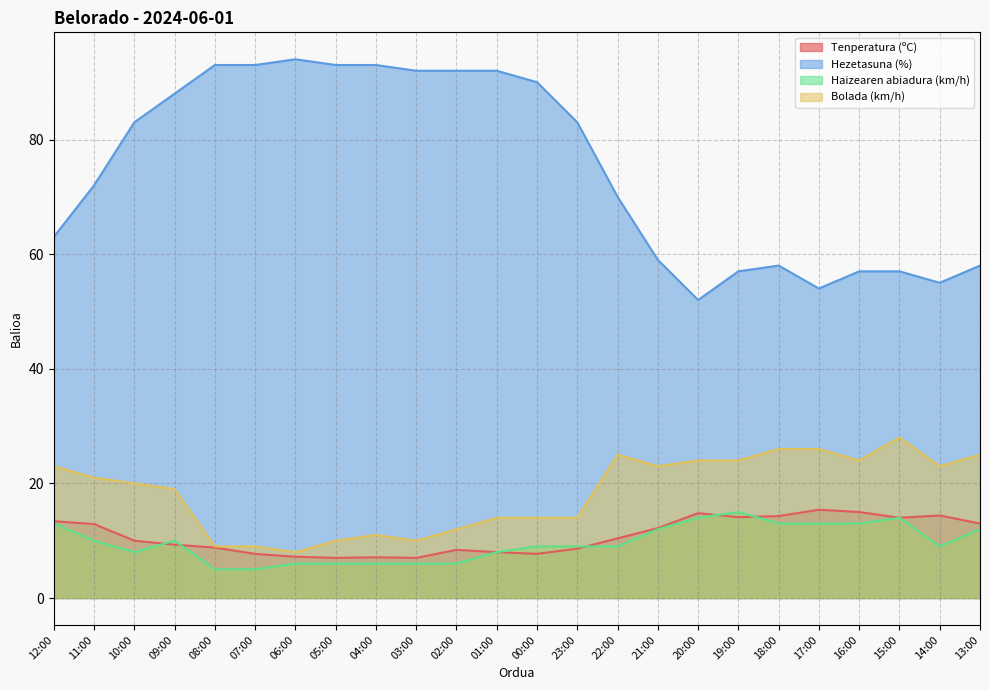

In Hezetasuna (%), how many points are higher than both neighbors (excluding endpoints)?

2